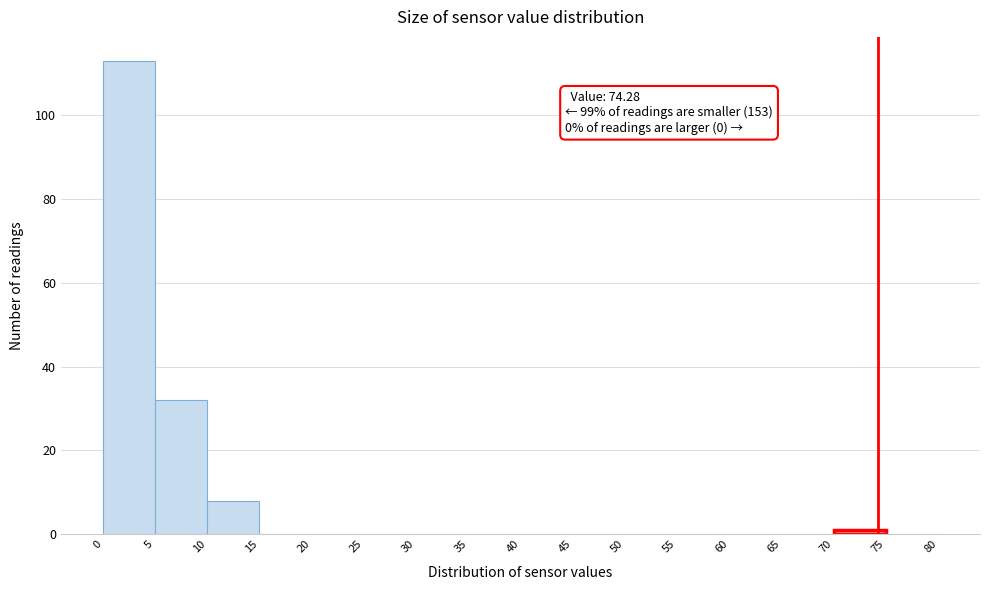

Which range on the x-axis has the tallest bar?

0 to 5